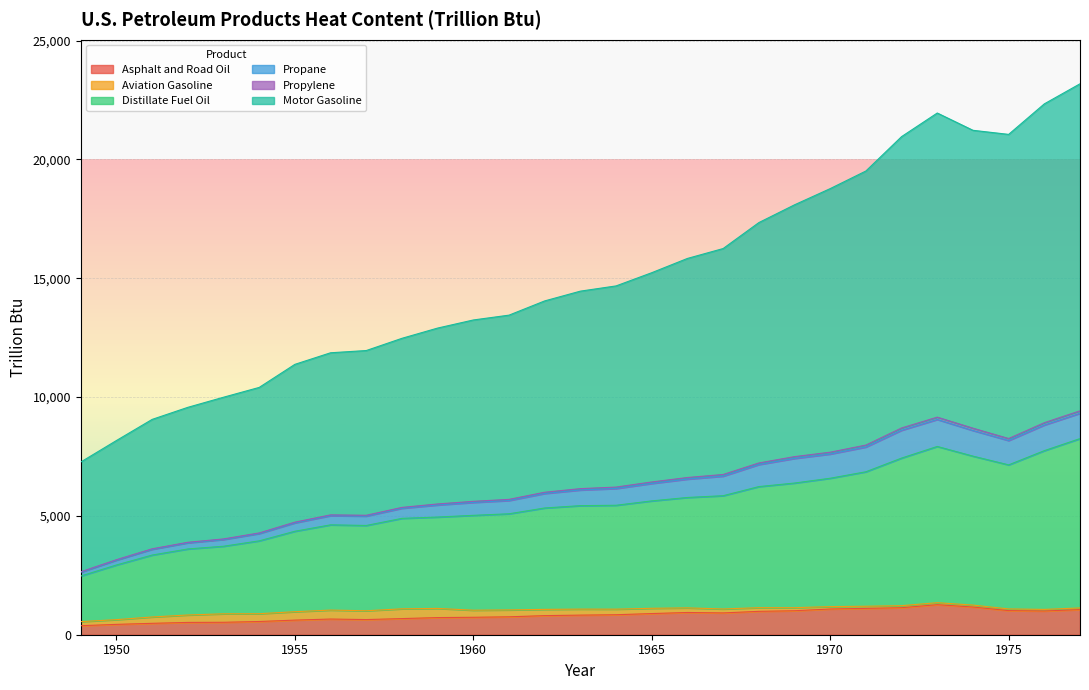

The value of Asphalt and Road Oil at 1966 is 935.6. True or false?

True